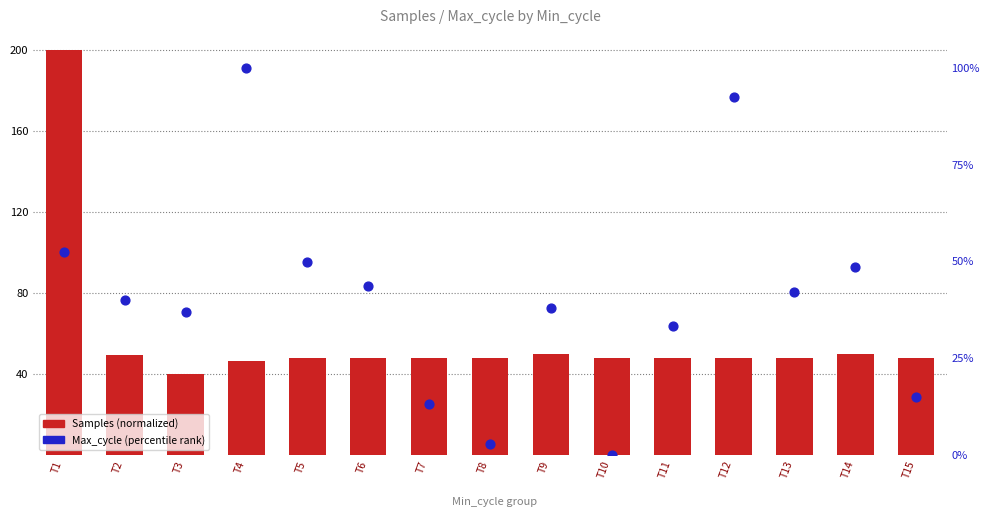

What is the total value across all series at T1?

252.5